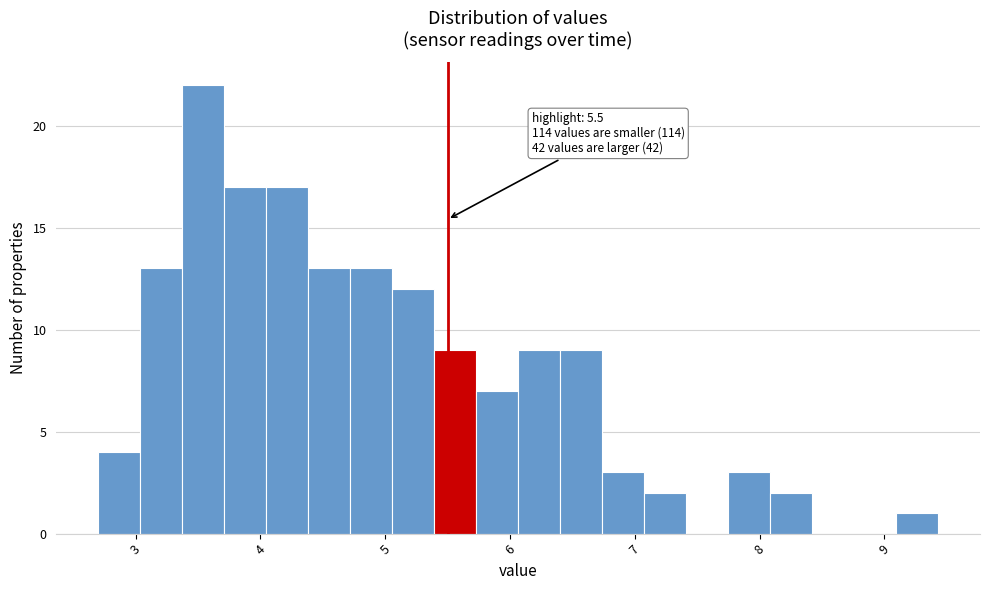

Read against the x-axis, roughly where is the centre of the tallest bar?

3.5